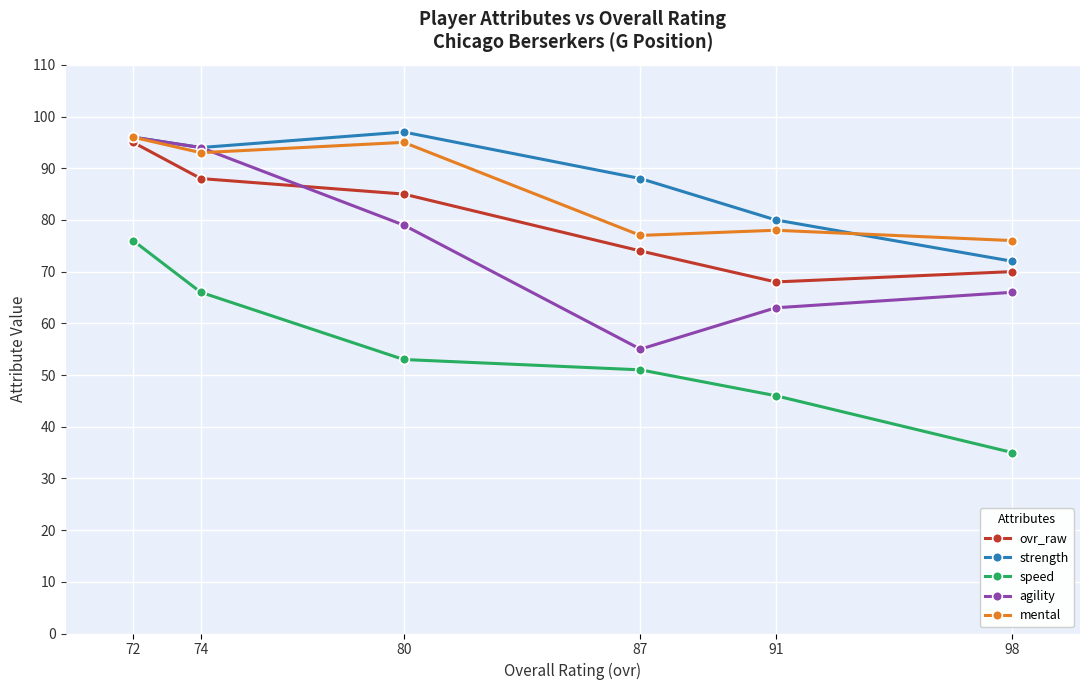

What is the approximate value of mental at 72?

96